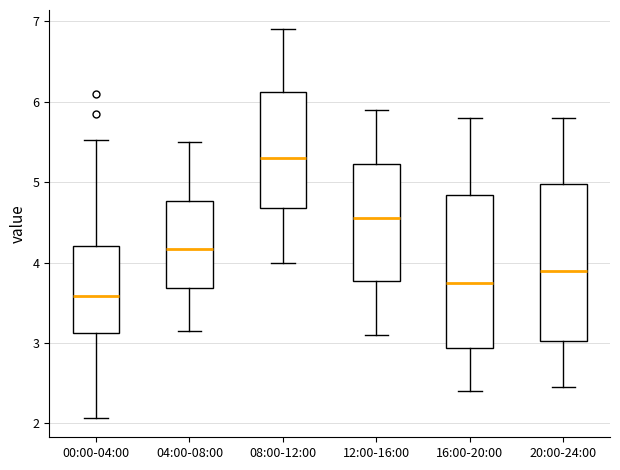

Which box has the highest median line?

08:00-12:00